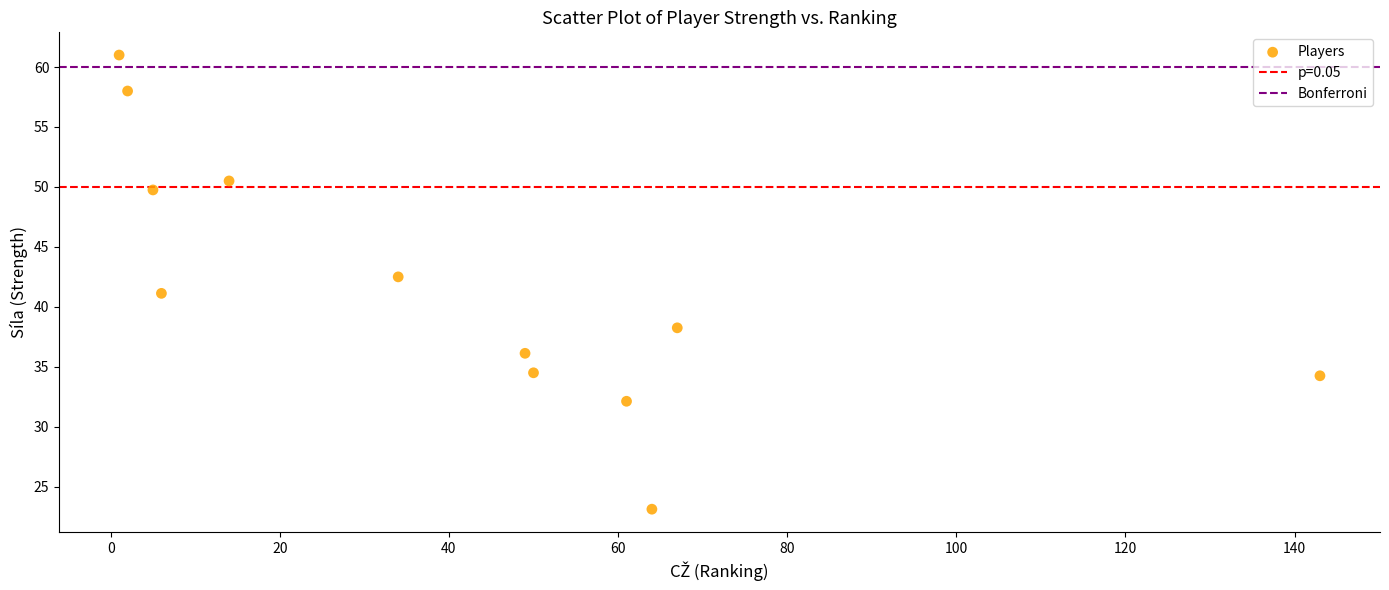

What is the range of Y values (max minus min)?

37.9